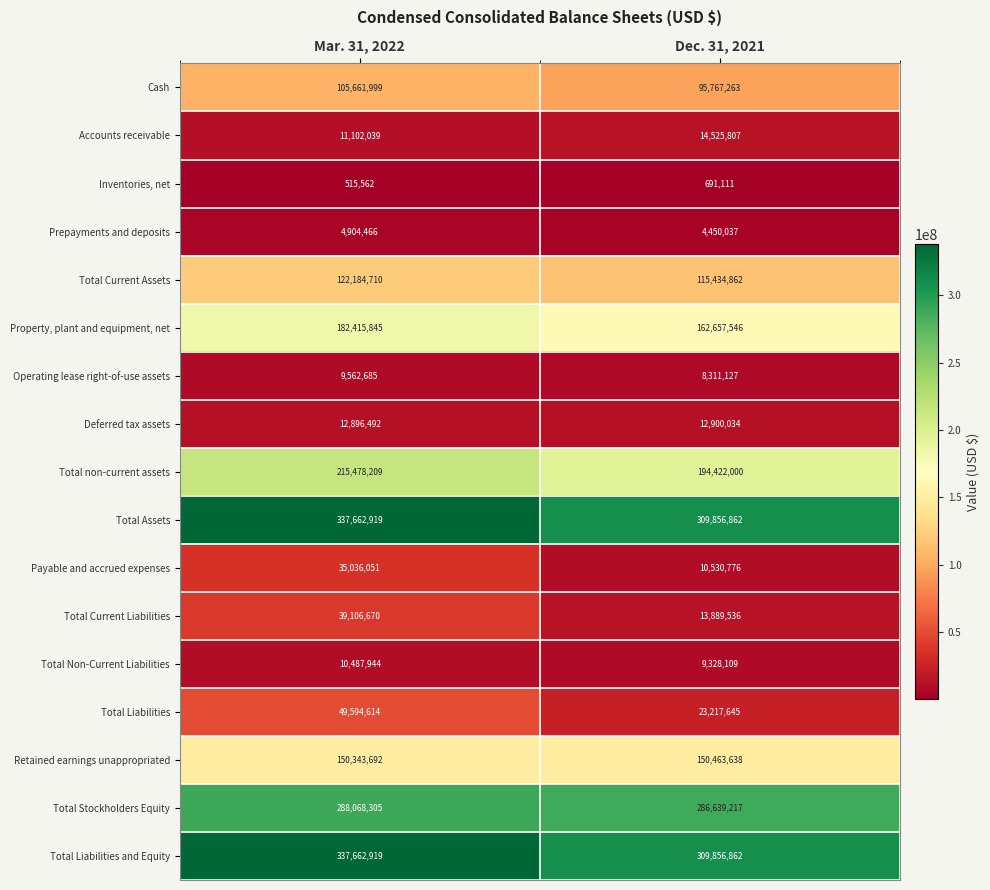

Rank the categories by Total Current Assets value from highest to lowest.

Mar. 31, 2022, Dec. 31, 2021